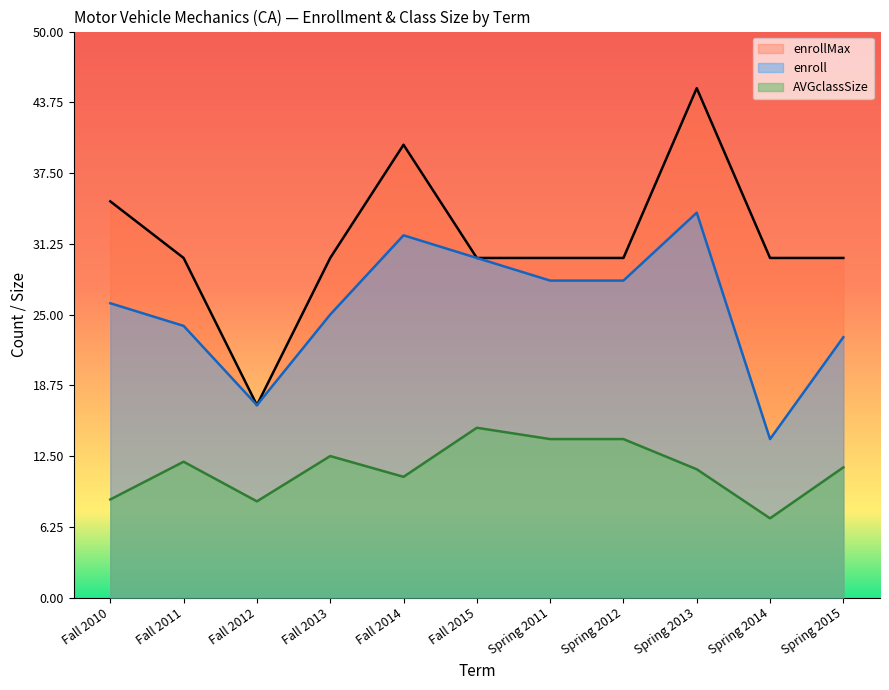

List the series in order of their overall mean, highest first.

enrollMax, enroll, AVGclassSize